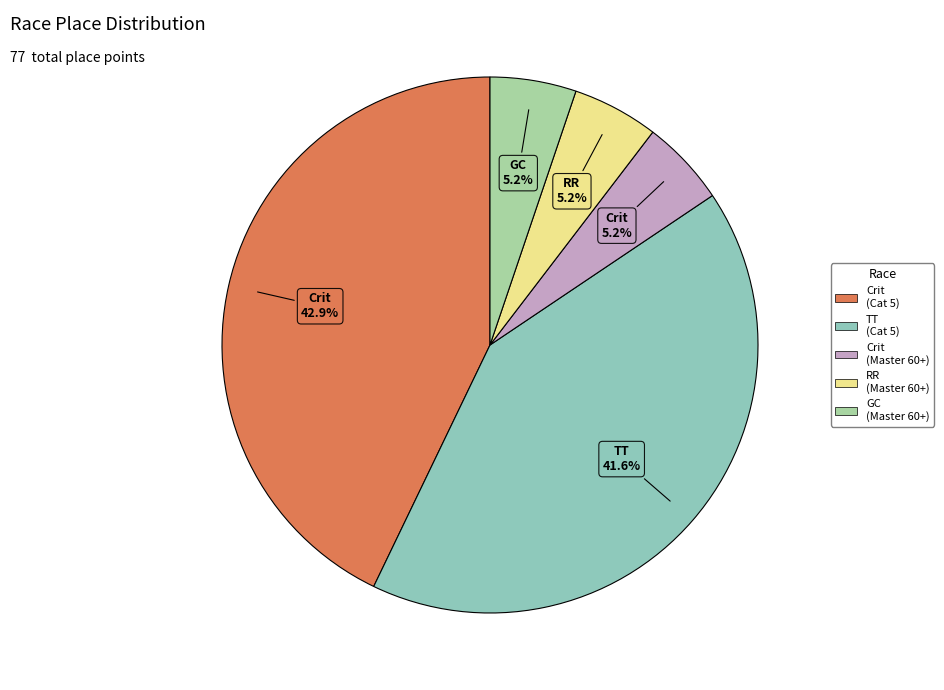

How many slices are in this pie chart?

5